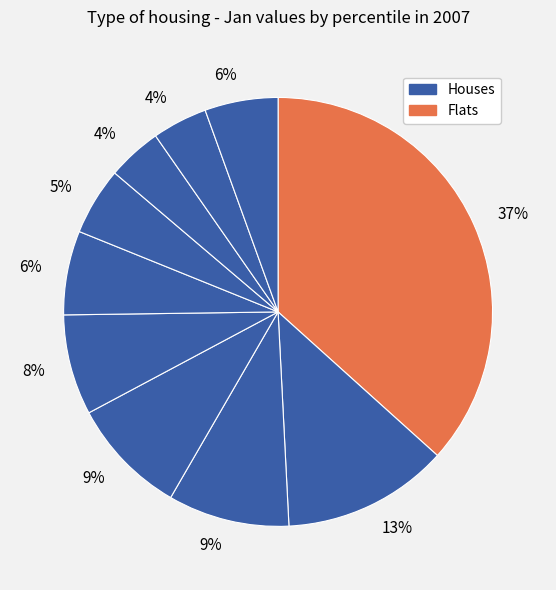

How many segments does this pie chart have?

10